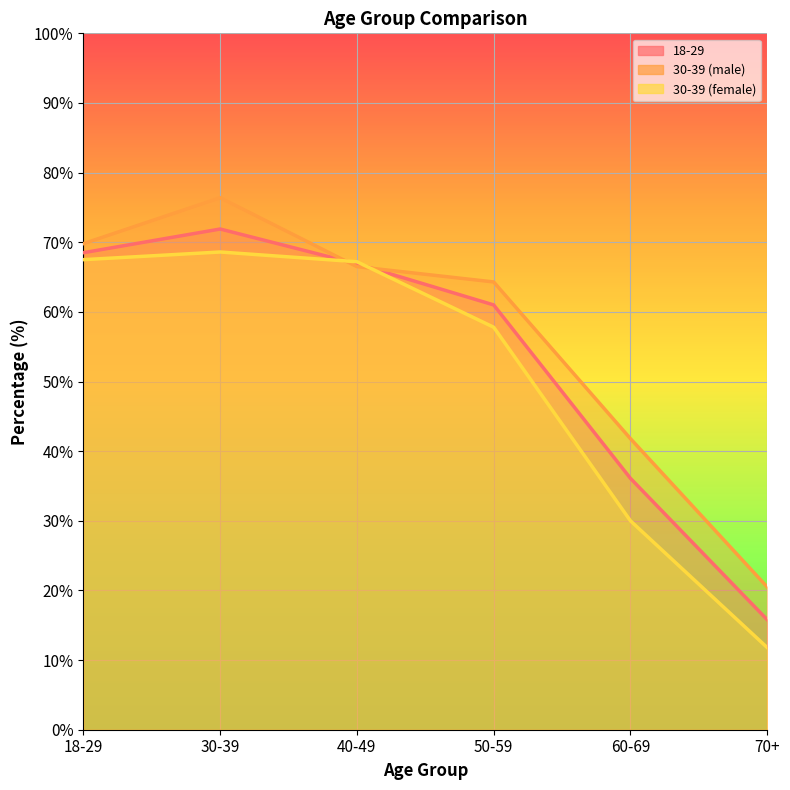

What is the maximum value shown in the chart?

76.4